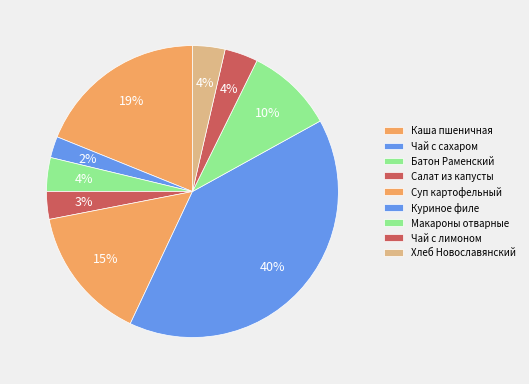

What is the change in value from Чай с сахаром to Суп картофельный?

+12.6